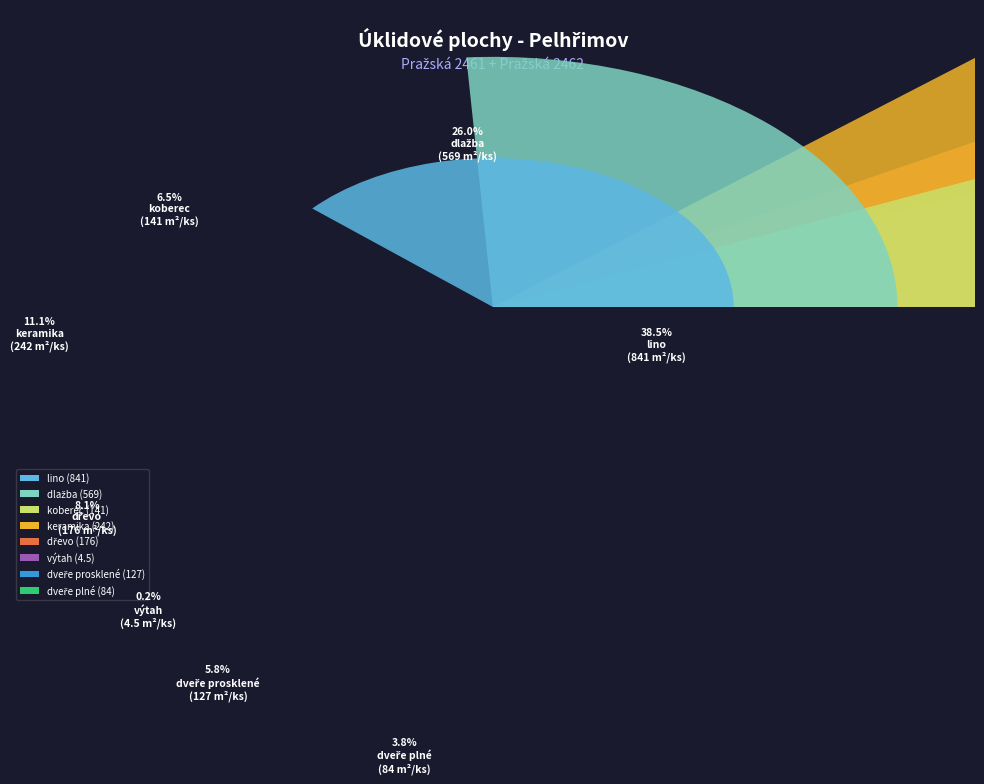

To the nearest percent, what is the average slice percentage?

12%